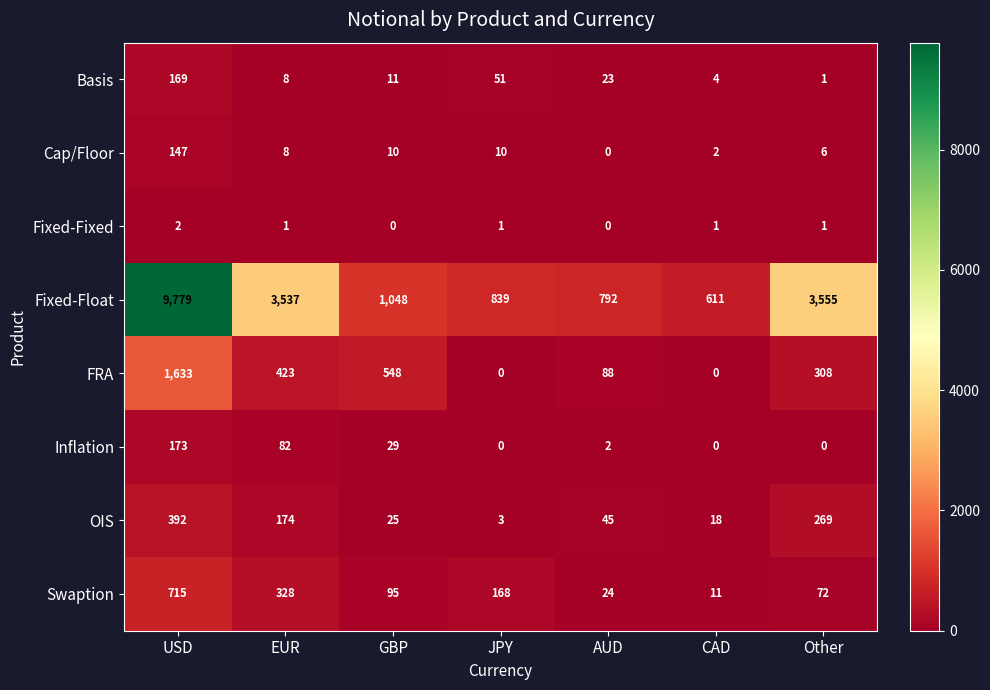

What is the difference between the maximum and second lowest values in the Fixed-Float series?

8987